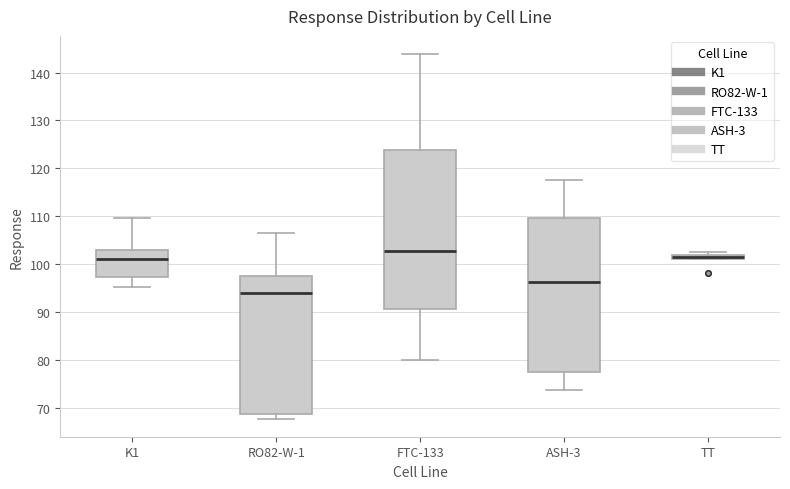

Where is the upper edge of the box for TT on the y-axis? The values are not printed on the chart, so give them approximately, as read against the axis.

102